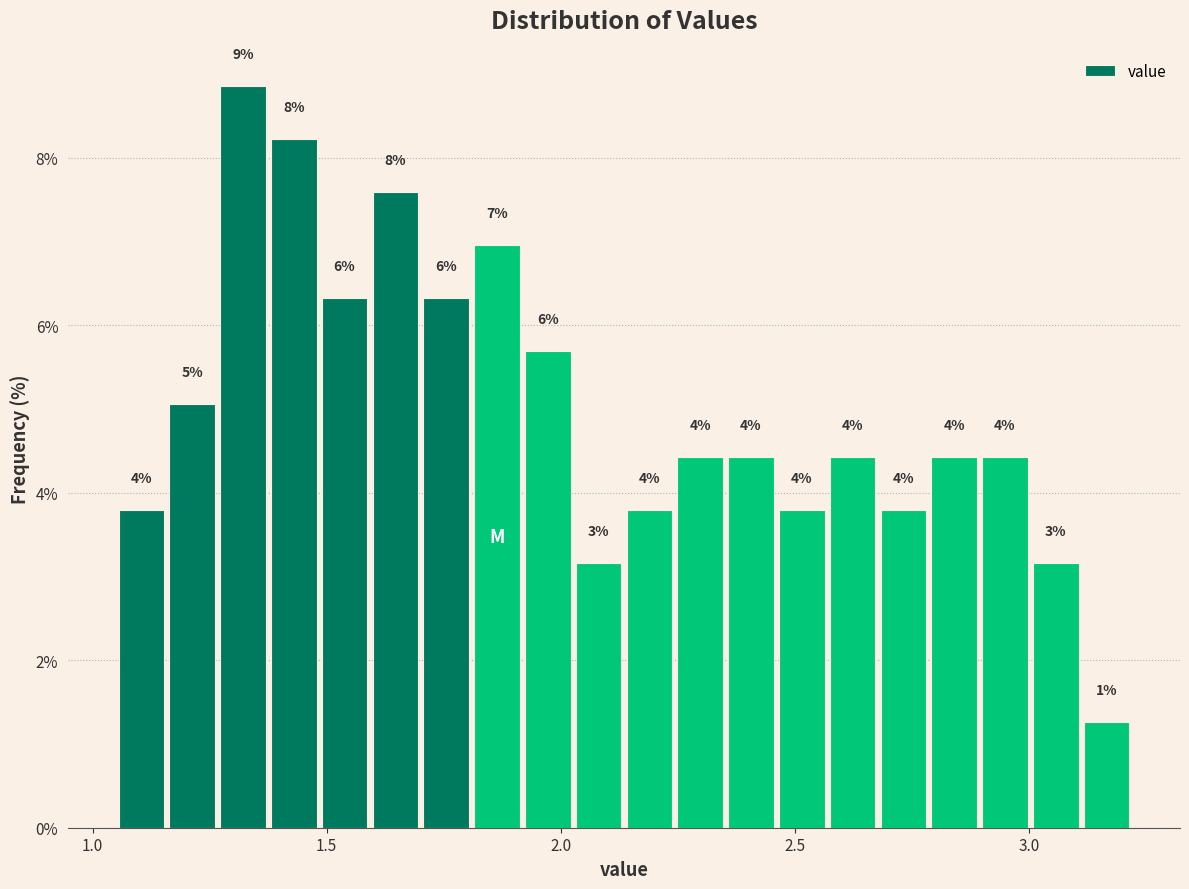

Read against the x-axis, roughly where is the centre of the tallest bar?

1.30